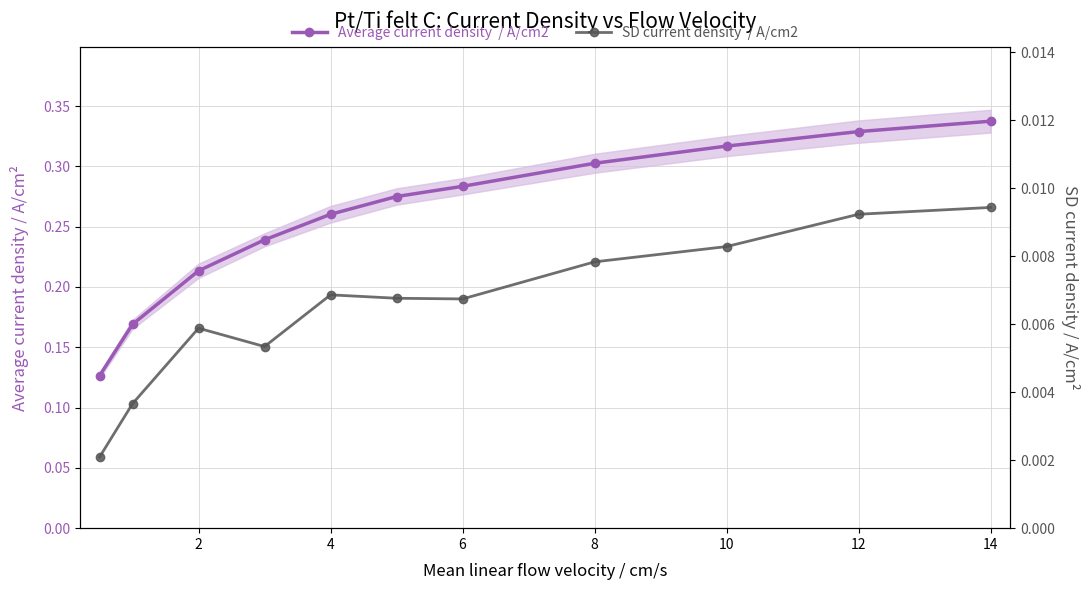

What is the greatest value displayed?

0.3